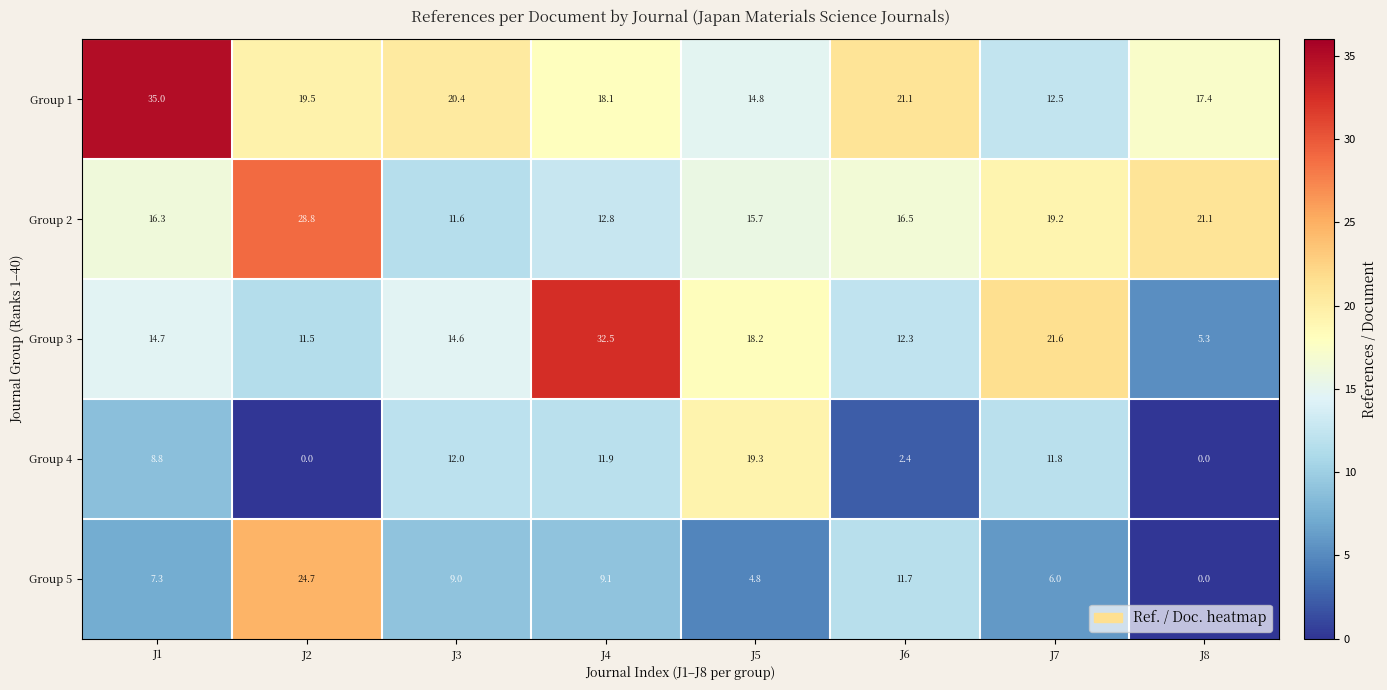

Rank the series at J7 from lowest to highest value.

Group 5, Group 4, Group 1, Group 2, Group 3